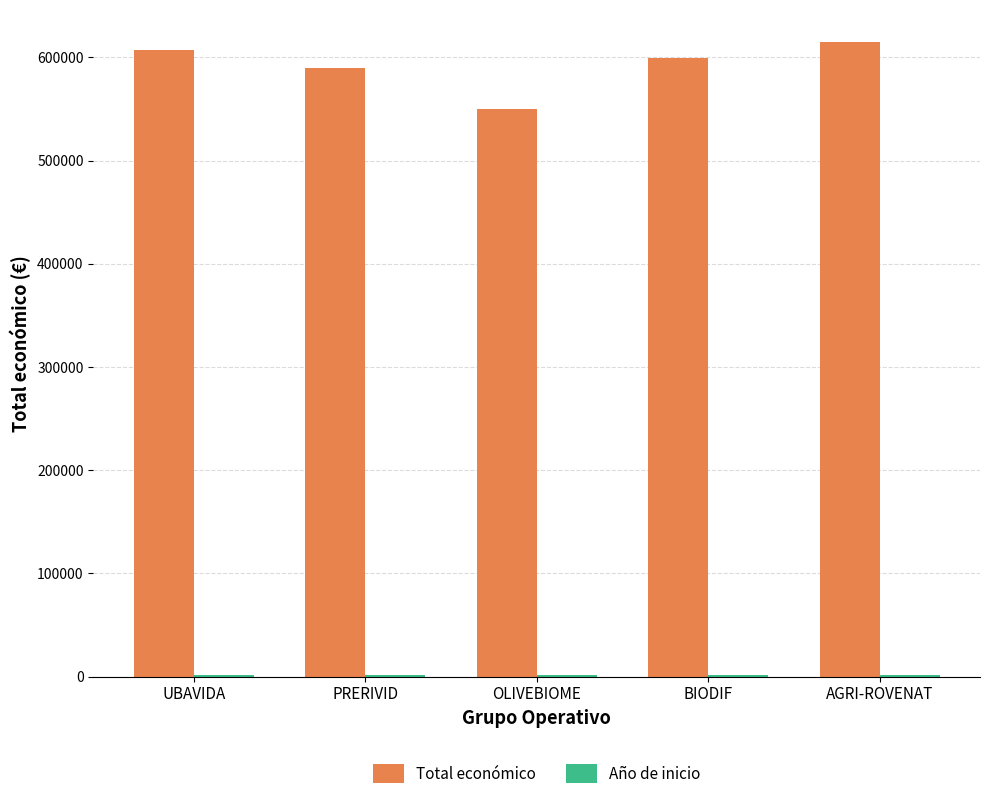

Are the bars grouped side by side (vs. stacked)?

Yes